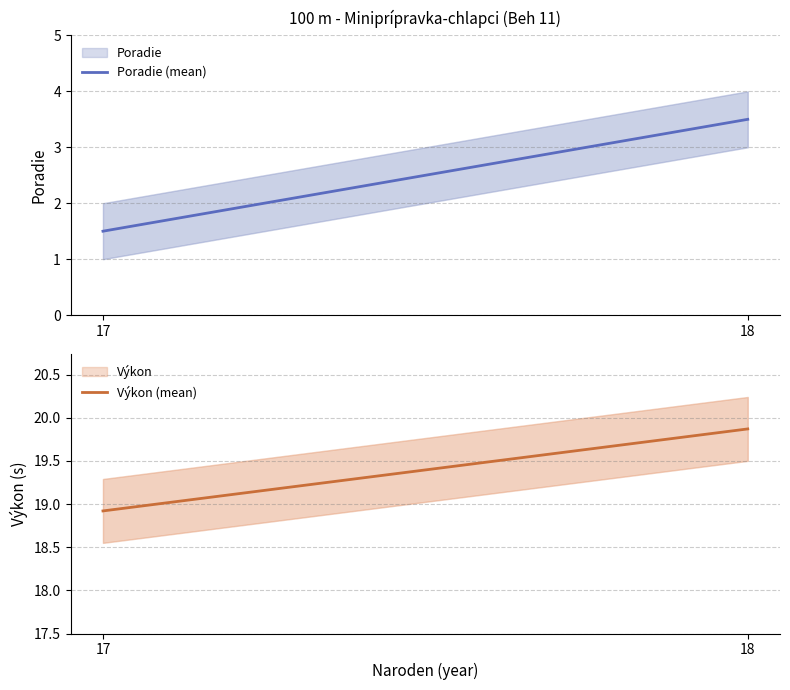

Reading left to right, list all the values displayed in this chart.

Poradie (mean): 1.5	3.5
Výkon (mean): 18.9	19.9